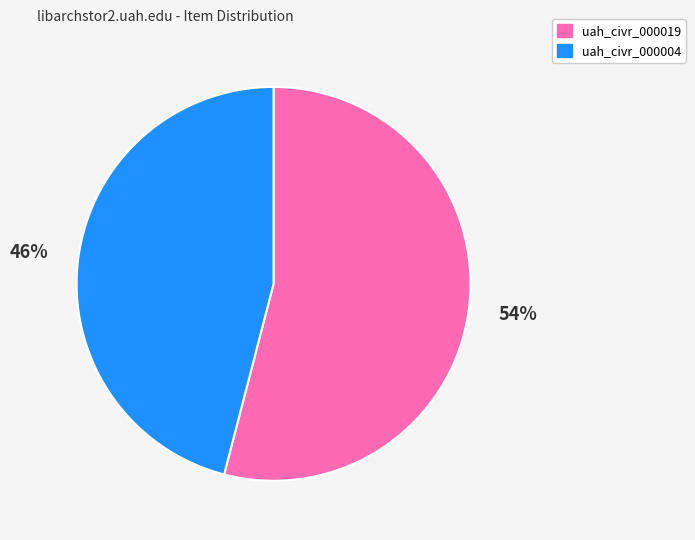

To the nearest percent, what percentage of the pie is uah_civr_000019?

54%